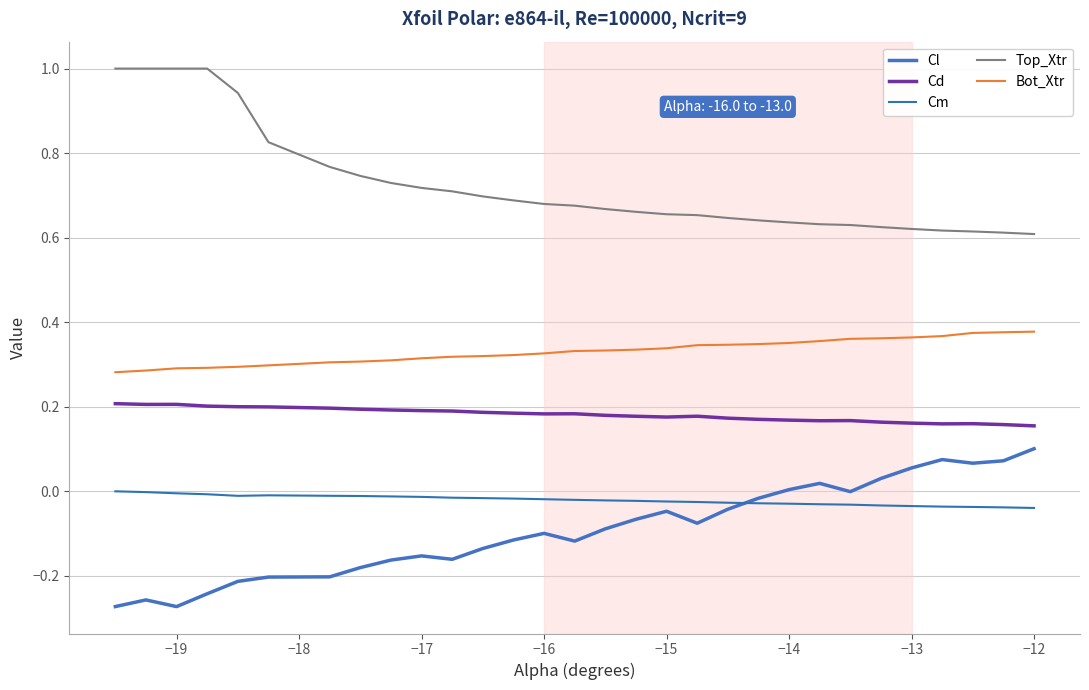

What is the value of the Bot_Xtr point at the 16th from the left?

0.3